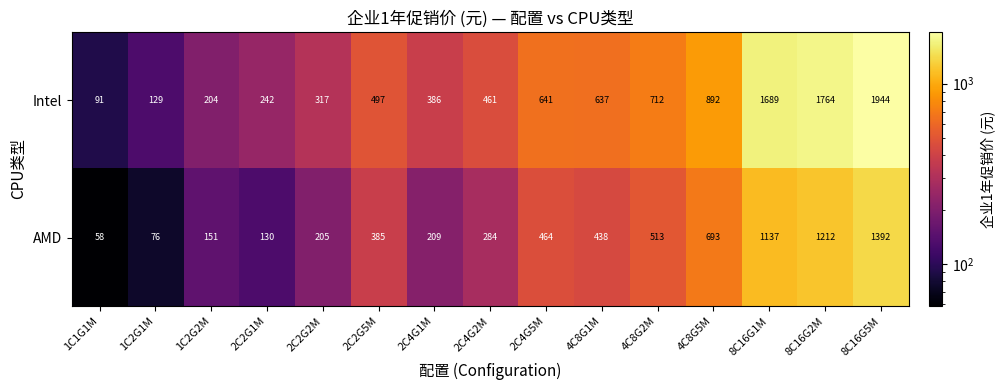

What is the average value of the Intel series?

707